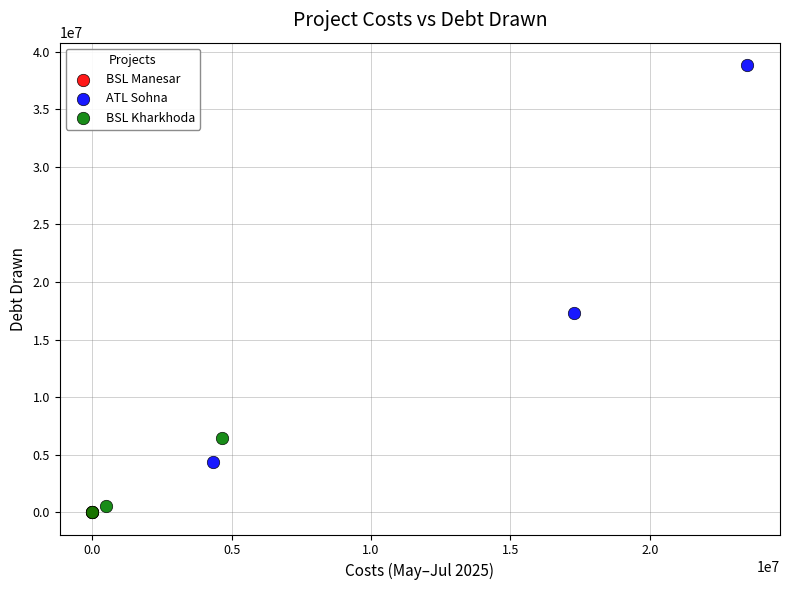

Which series reaches the maximum Y coordinate?

ATL Sohna